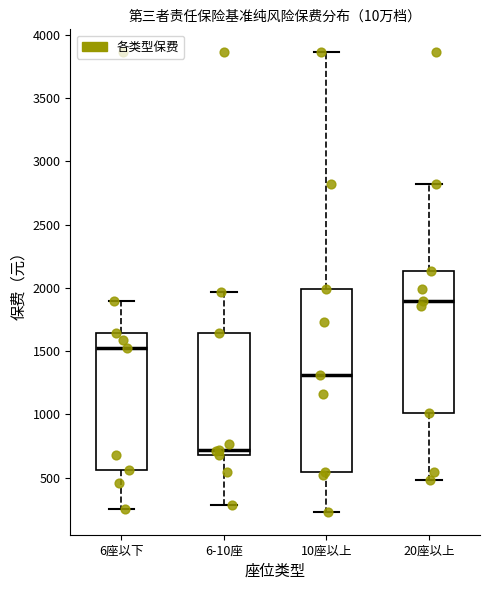

Where does the lower whisker of the box for 10座以上 end on the y-axis? The values are not printed on the chart, so give them approximately, as read against the axis.

250